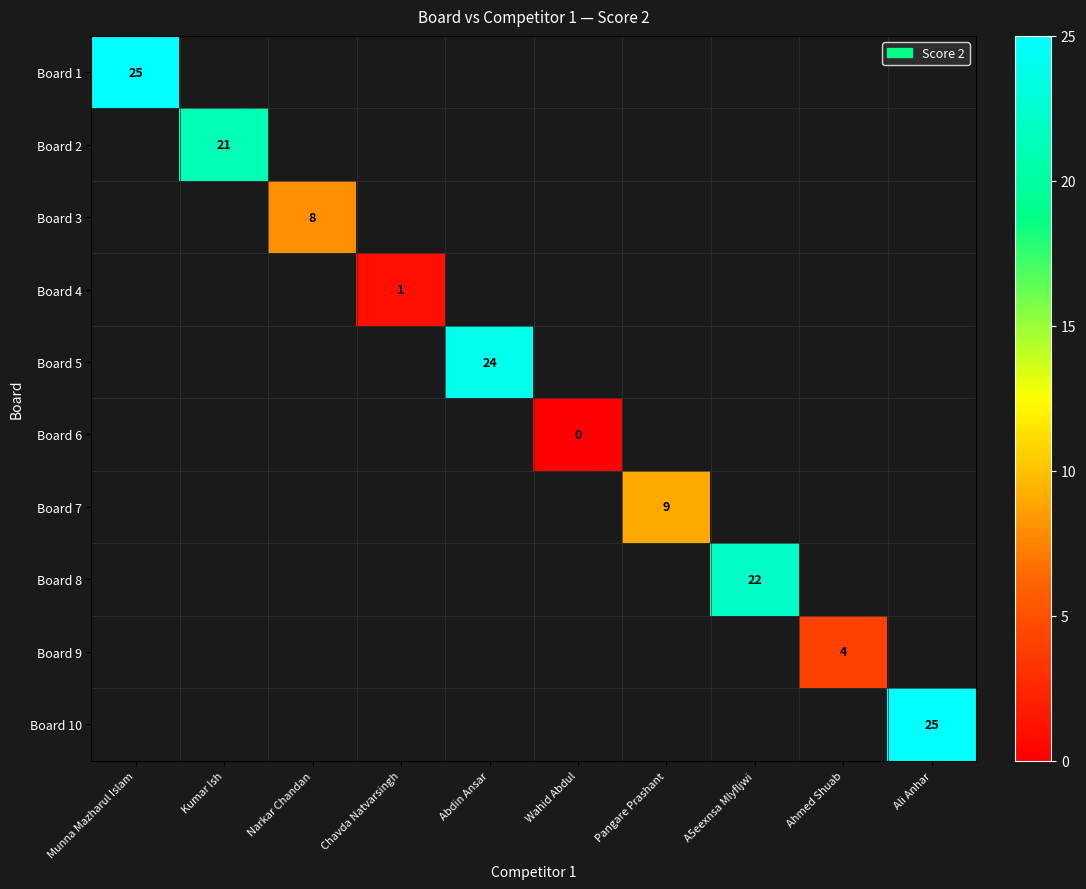

Which label corresponds to the smallest value in the chart?

Wahid Abdul